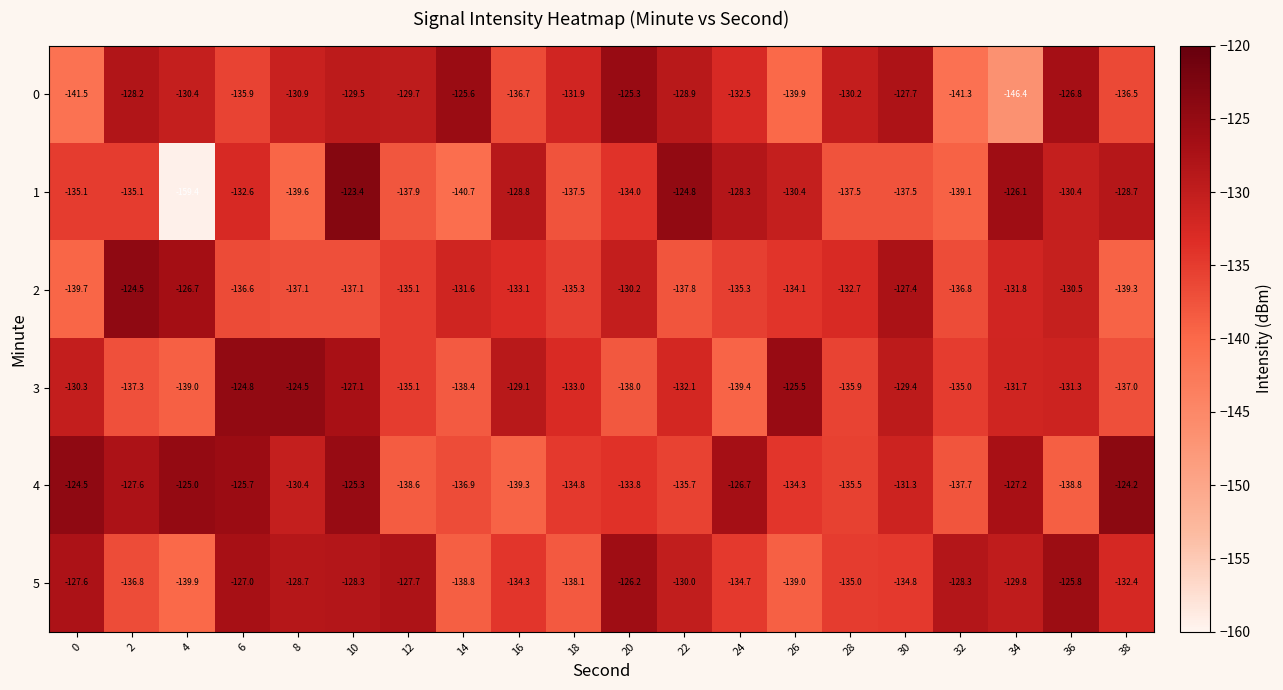

Rank the categories by 0 value from highest to lowest.

20, 14, 36, 30, 2, 22, 10, 12, 28, 4, 8, 18, 24, 6, 38, 16, 26, 32, 0, 34